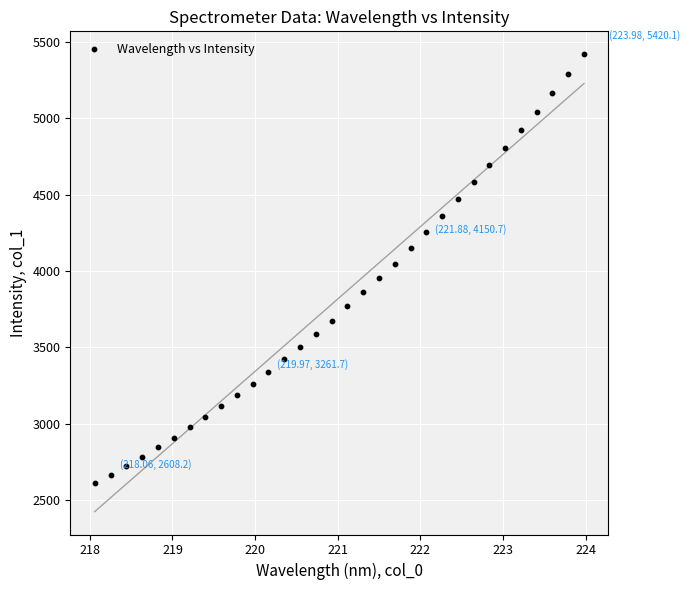

What is the range of Y values (max minus min)?

2811.8